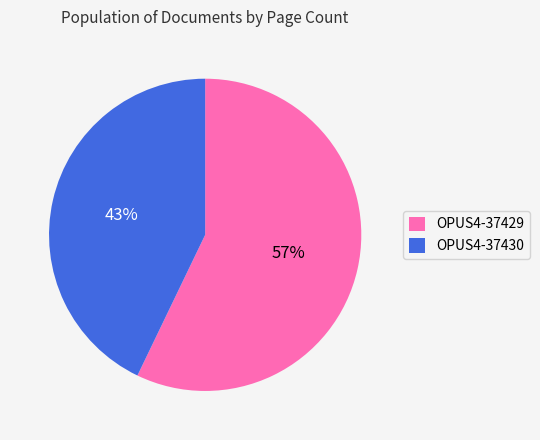

Do OPUS4-37429 and OPUS4-37430 together represent more than half of the pie?

Yes